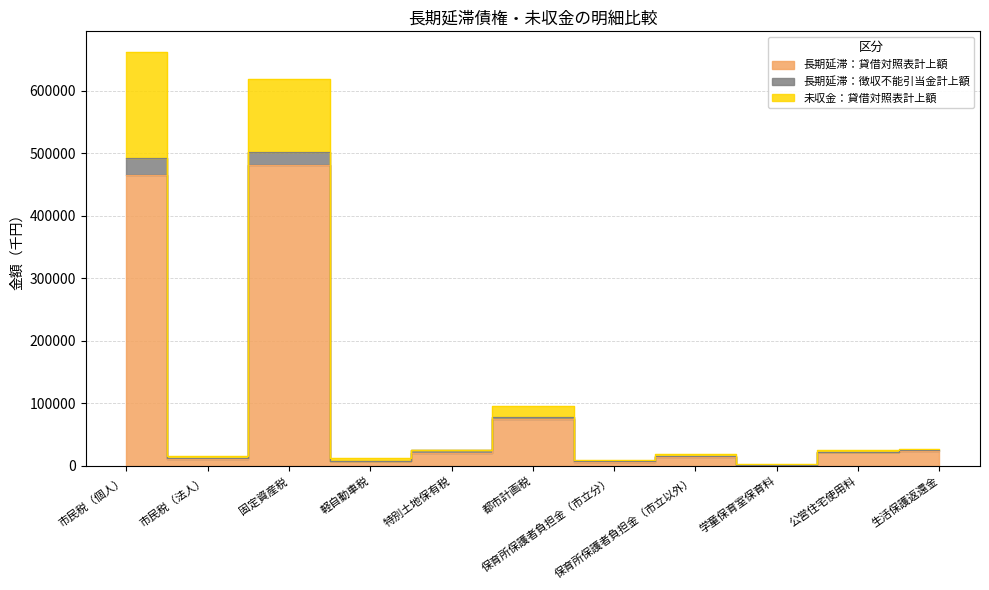

How many interior local valleys does the 長期延滞：貸借対照表計上額 series have?

4